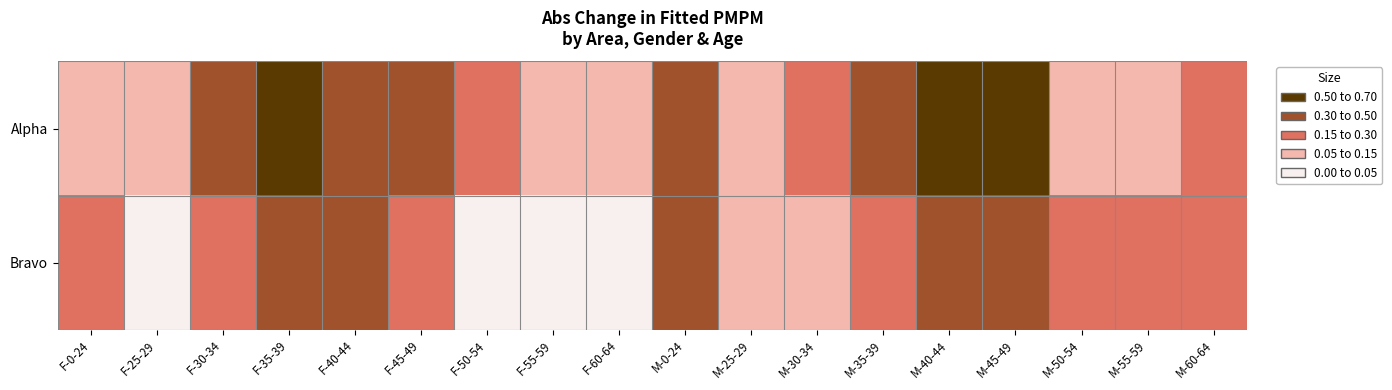

Which has a higher value, F-0-24 or M-55-59?

F-0-24